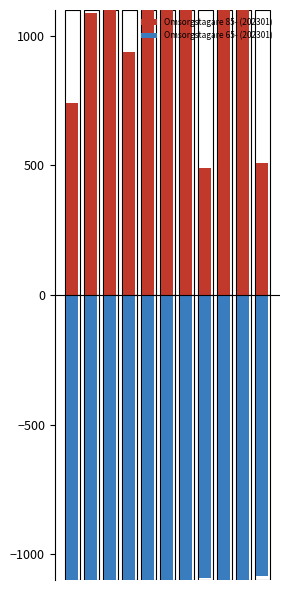

How many groups of bars are there?

11